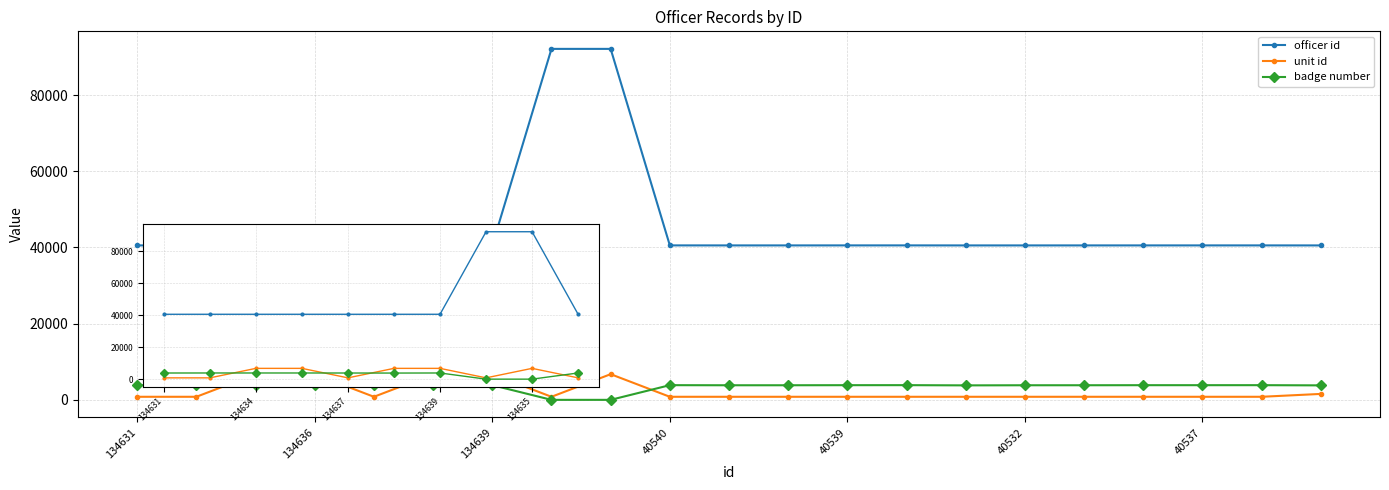

How many distinct data groups are displayed?

3